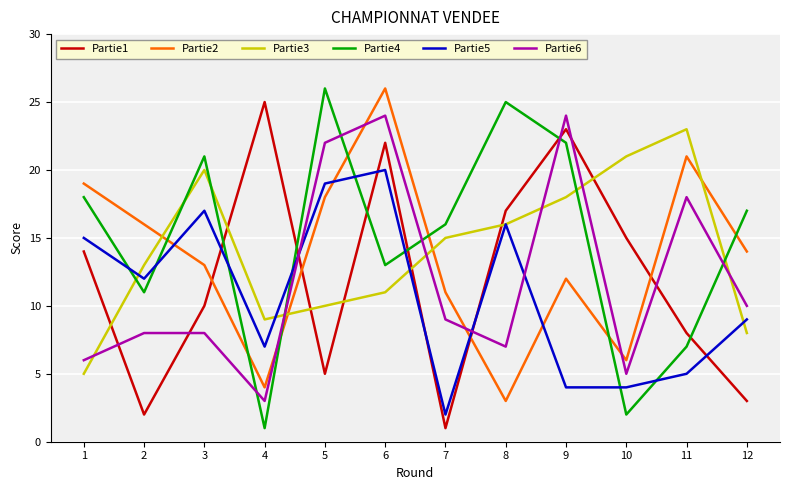

Which series ends up on top after the final intersection of Partie5 and Partie4?

Partie4